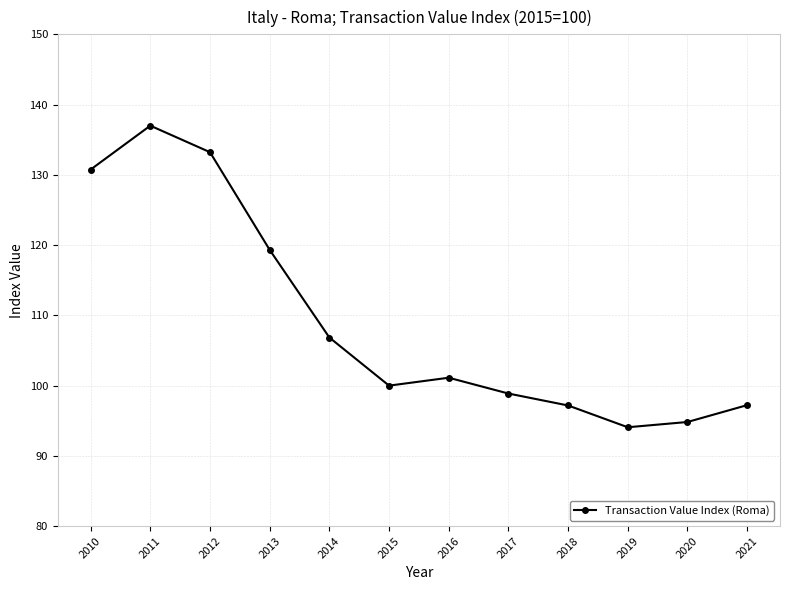

Which category has the highest value across all series?

2011